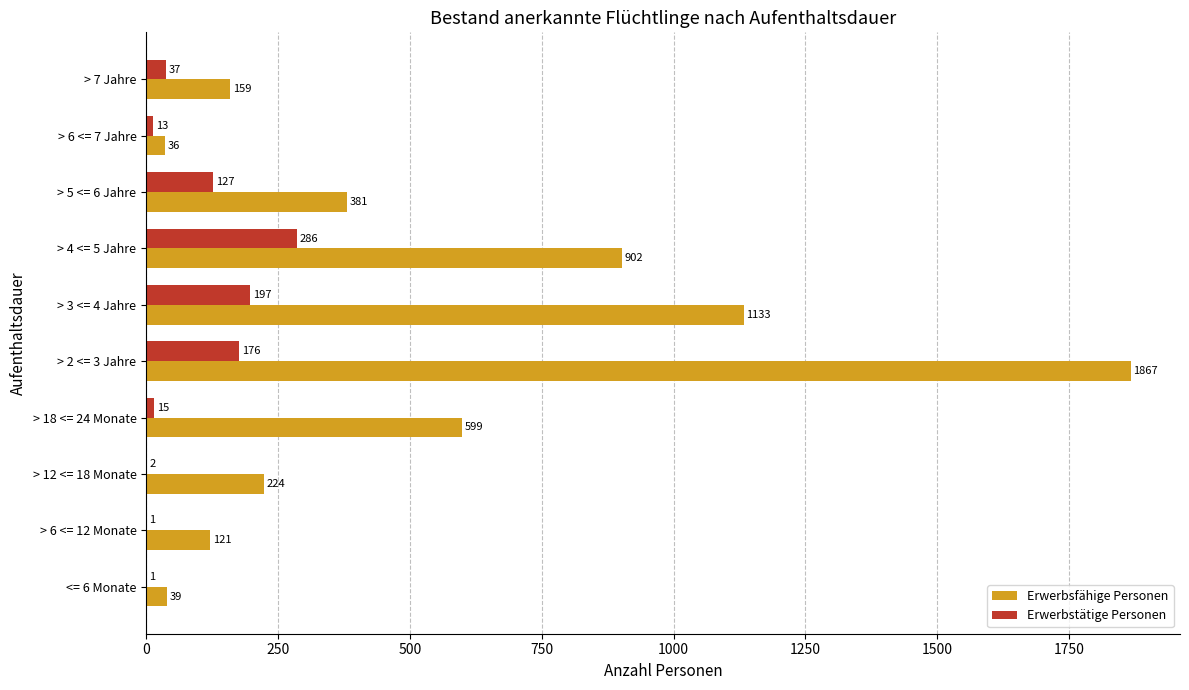

Between > 12 <= 18 Monate and > 7 Jahre, which series saw the biggest shift?

Erwerbsfähige Personen